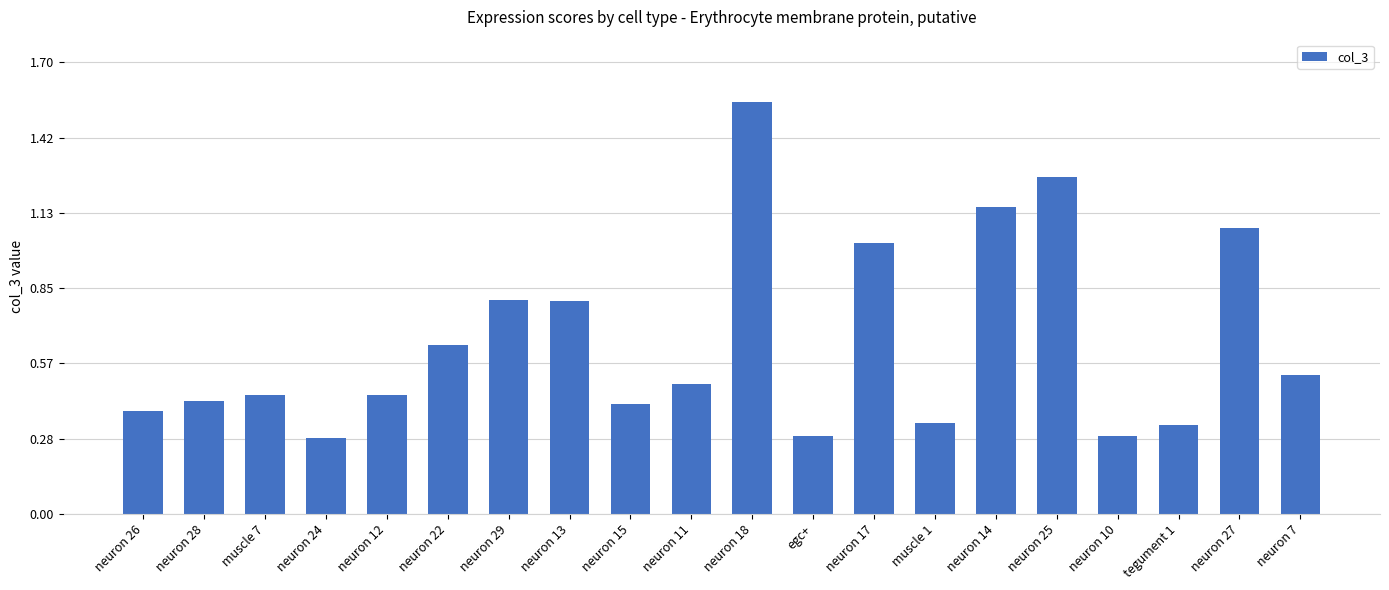

What position from the right is neuron 17?

8